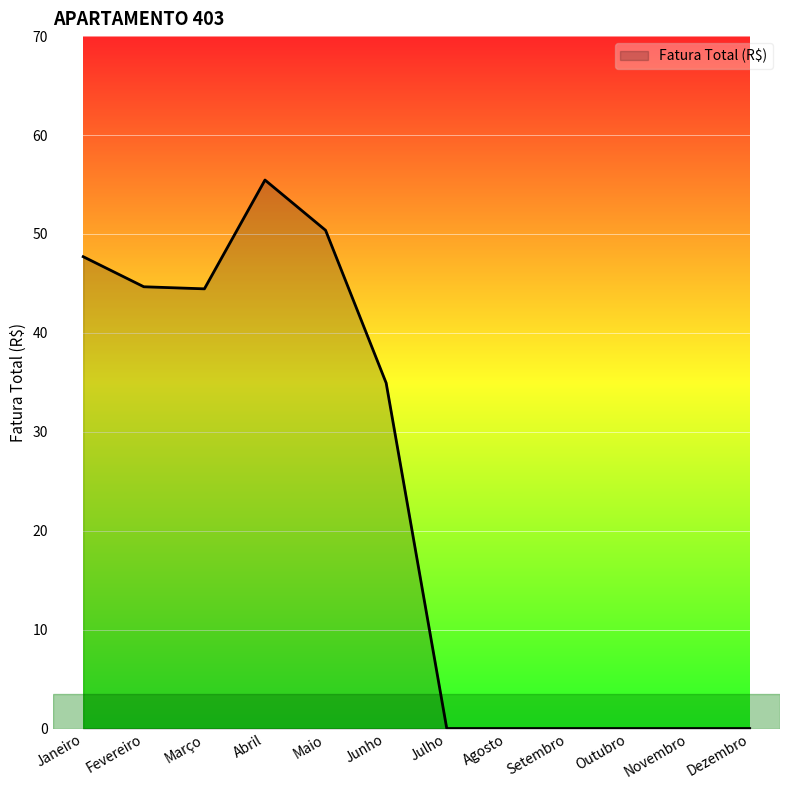

What is the approximate value at Junho?

34.9